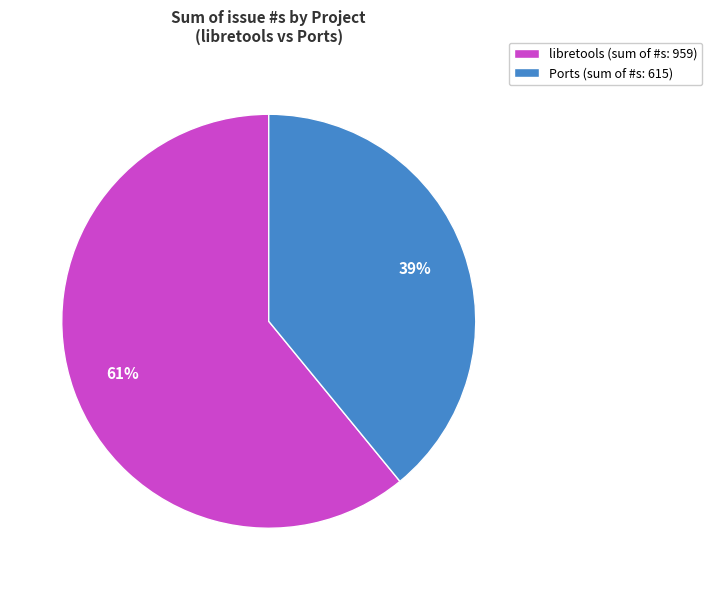

Rank the categories by value from highest to lowest.

libretools (sum of #s: 959), Ports (sum of #s: 615)